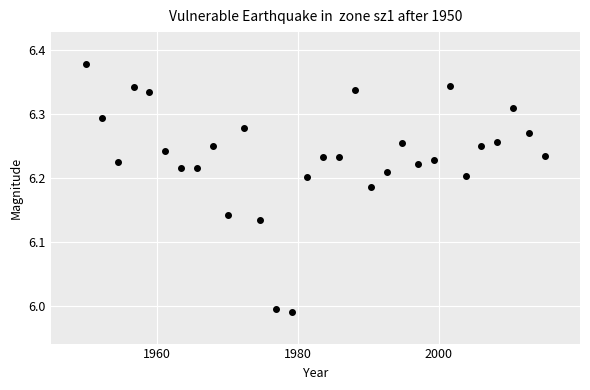

What is the range of X values (max minus min)?

65.0